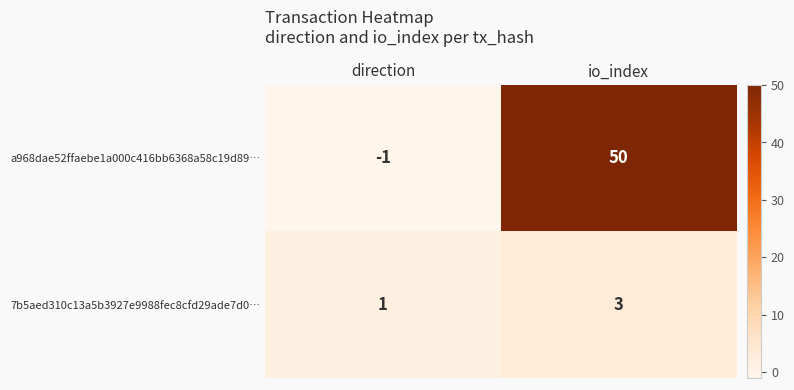

What is the difference between the a968dae52ffaebe1a000c416bb6368a58c19d89… values at io_index and direction?

51